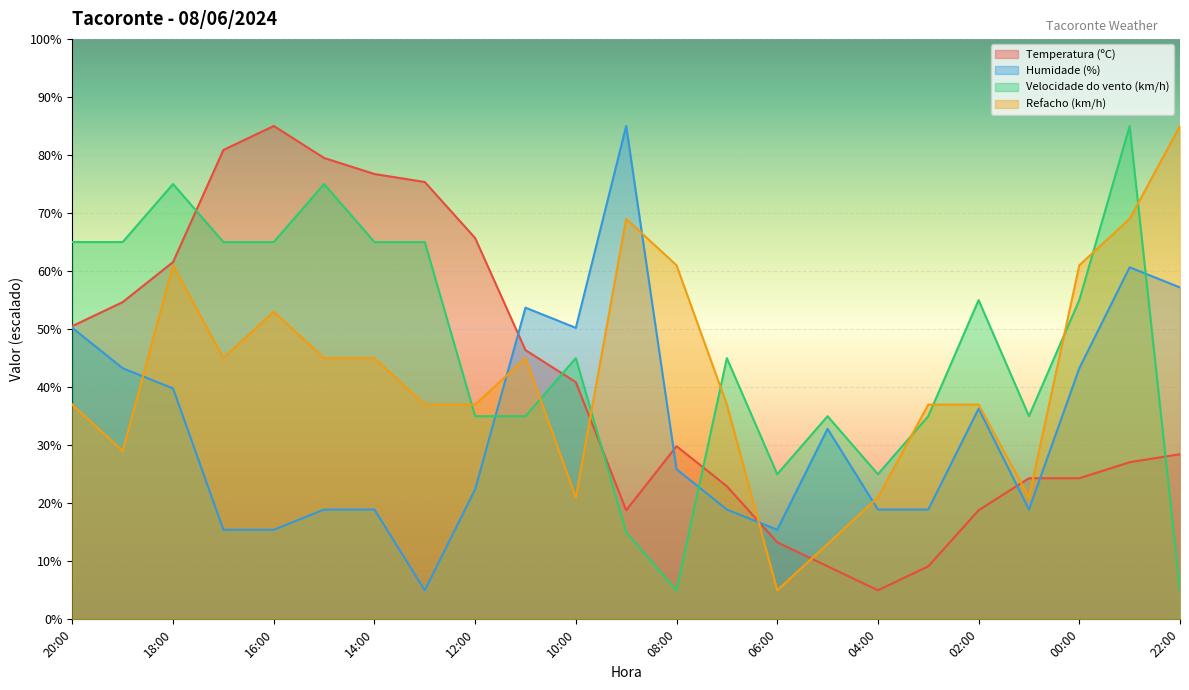

What is the difference between the second highest and minimum values in the Temperatura (ºC) series?

75.9